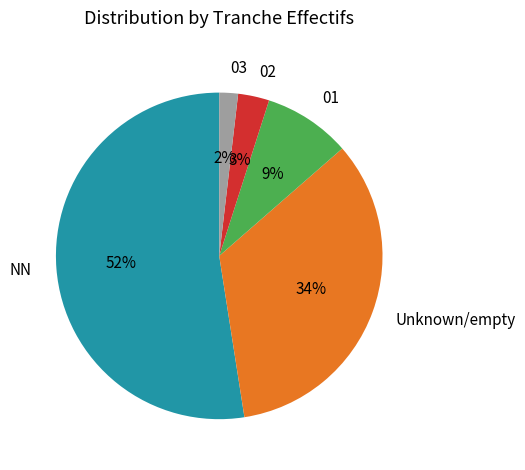

Between NN and 03, which is larger?

NN